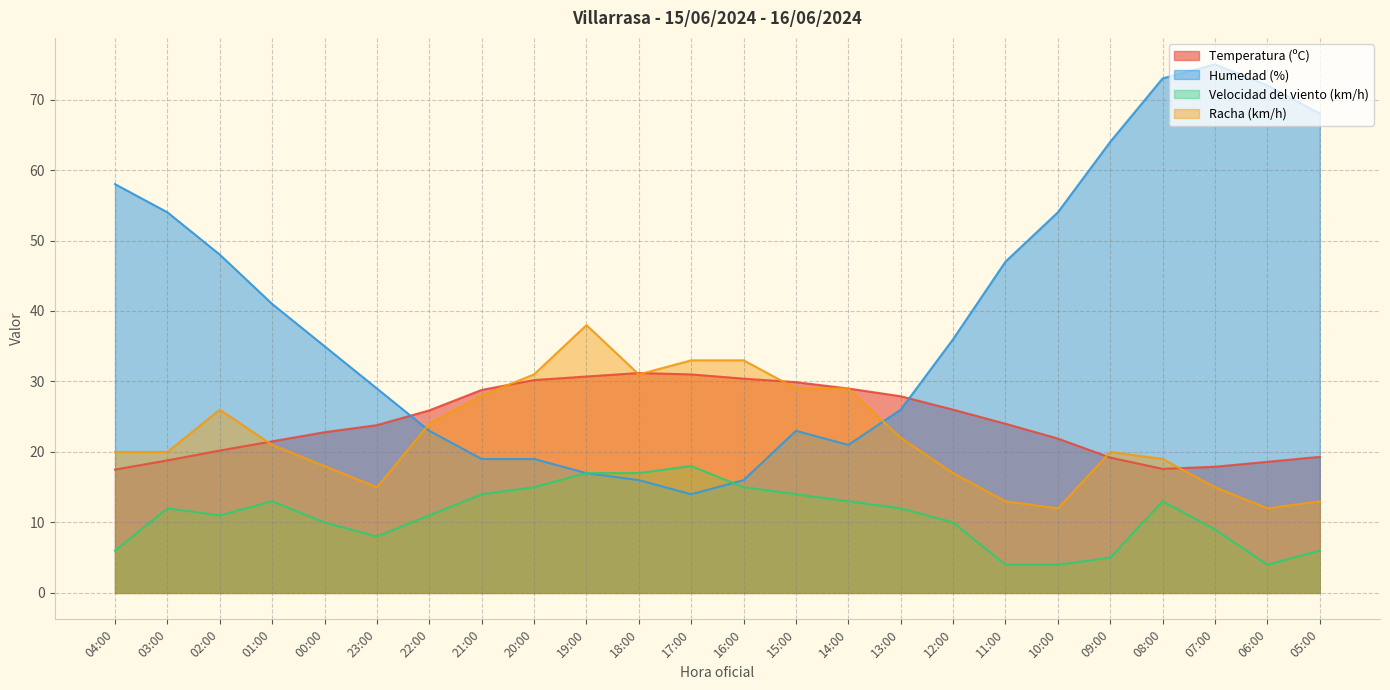

At how many categories does at least one series exceed 53?

8